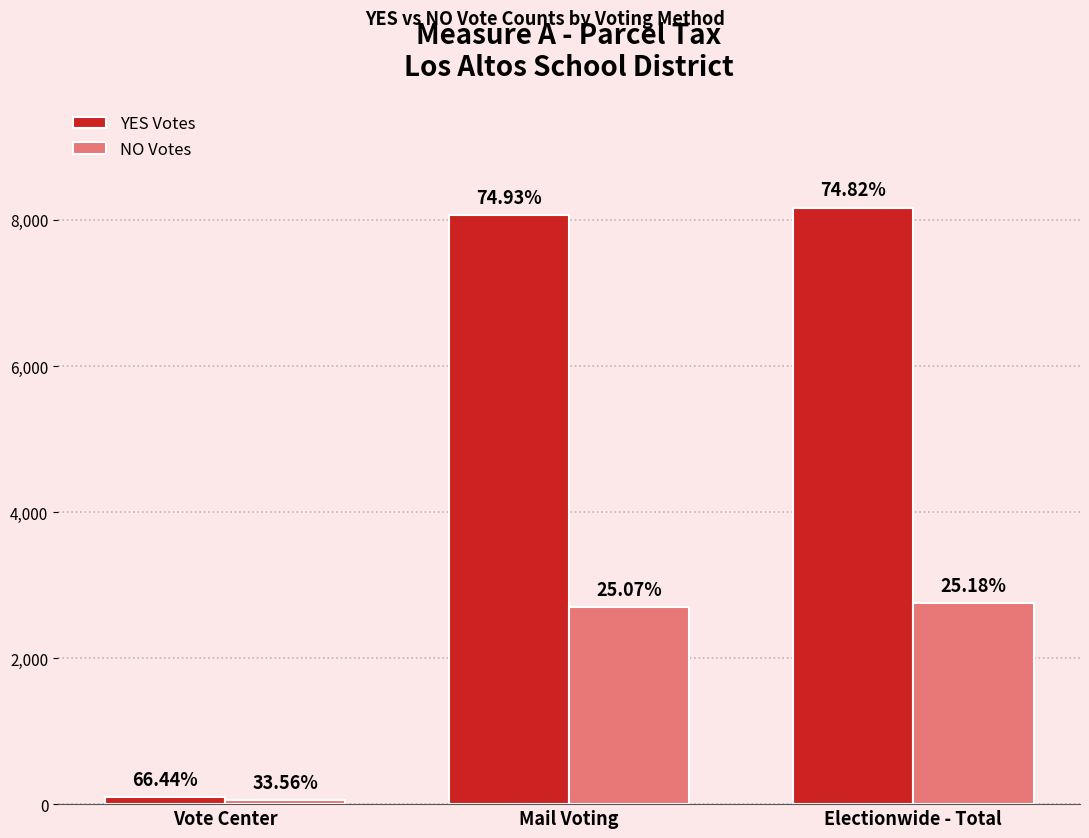

What are all the series names shown in the legend?

YES Votes, NO Votes